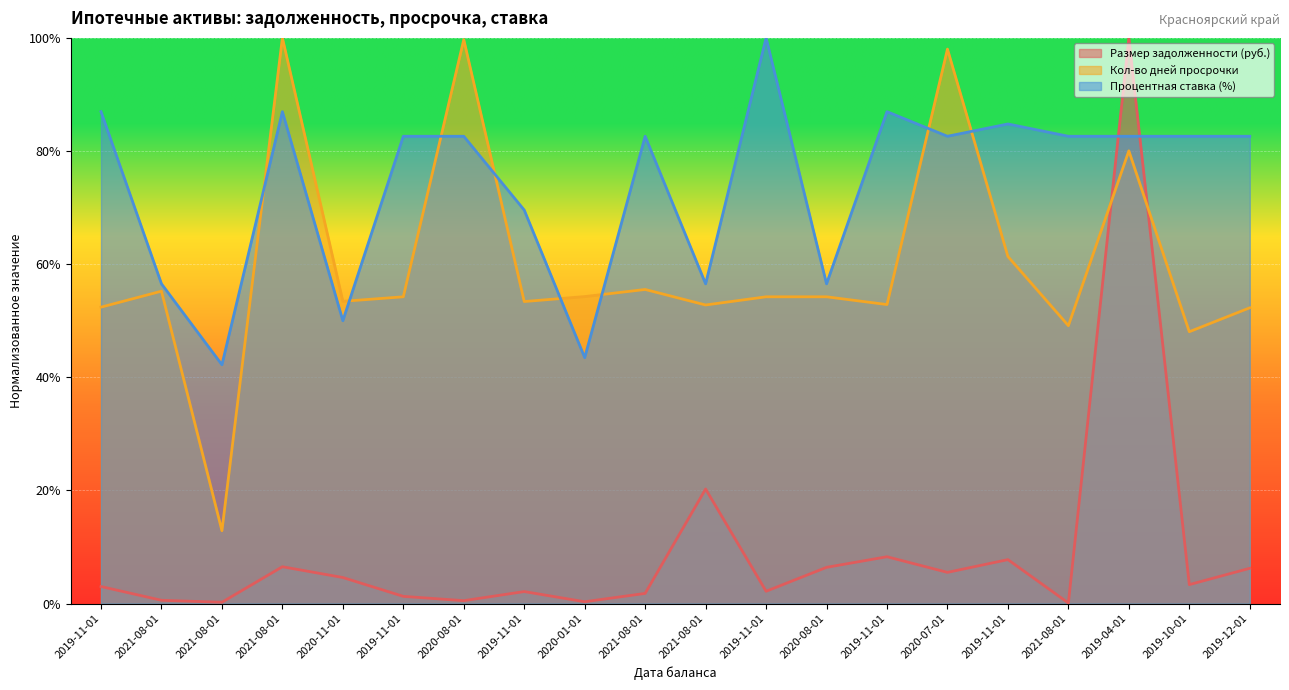

The value of Кол-во дней просрочки at 2021-08-01 is 67.7. True or false?

False